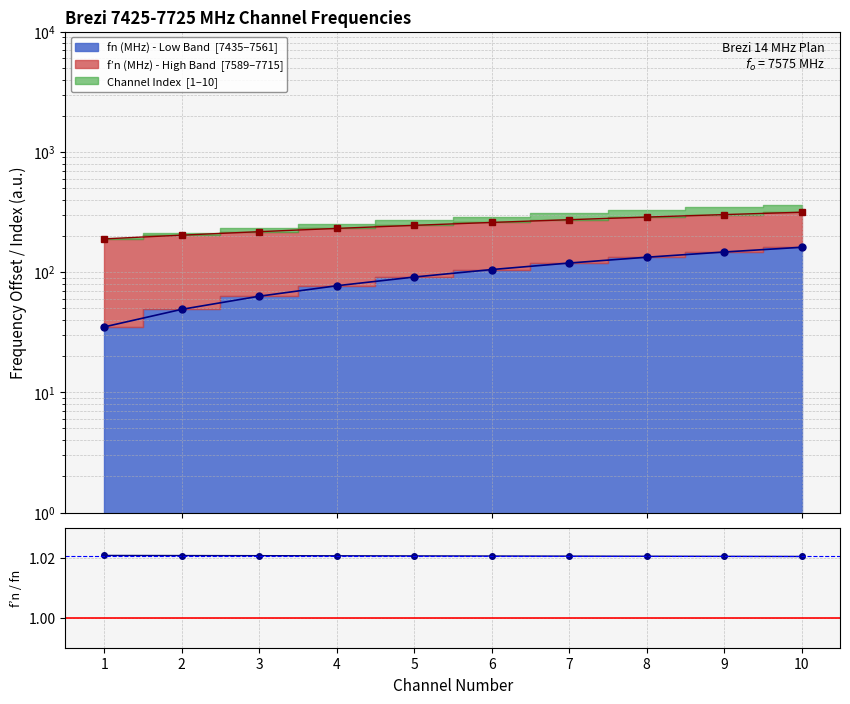

Where is the data nearest to the value 1?

10